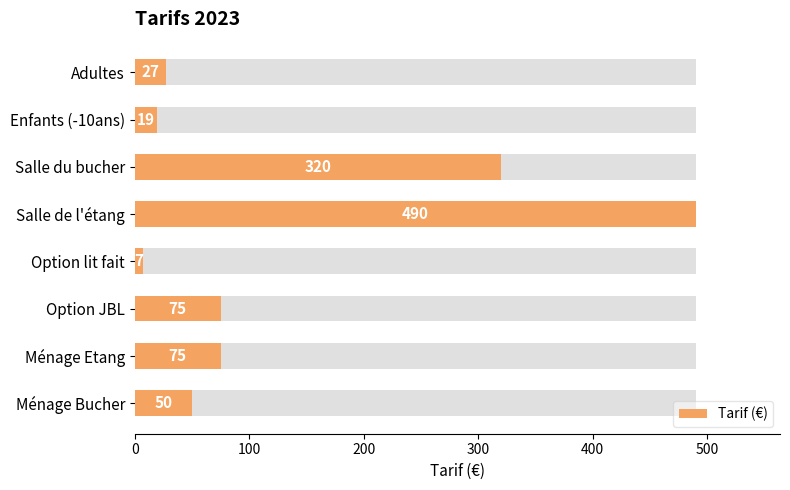

What is the sum of all values?

1063